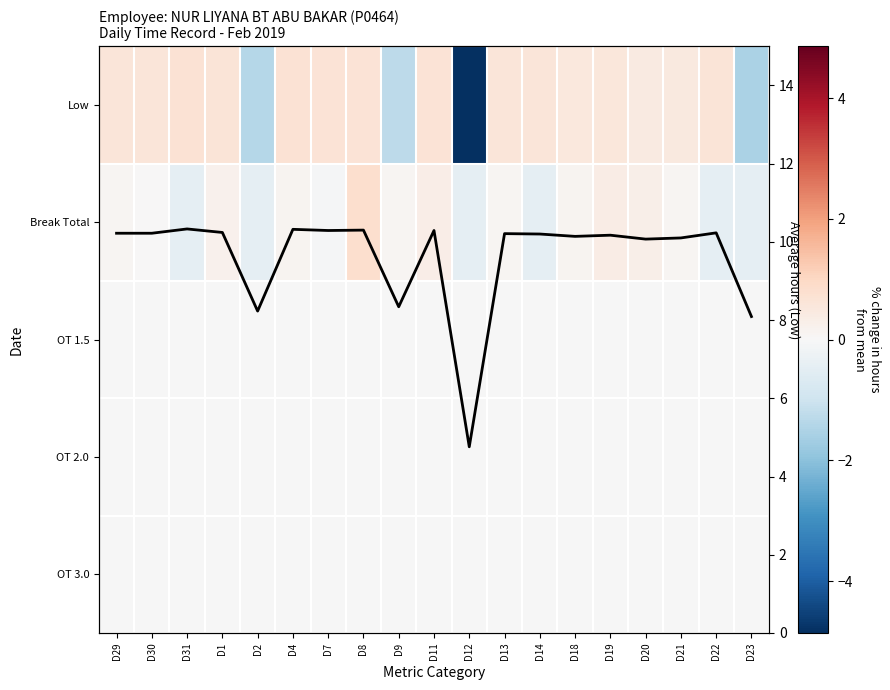

Which series changed the most between D30 and D23?

Low